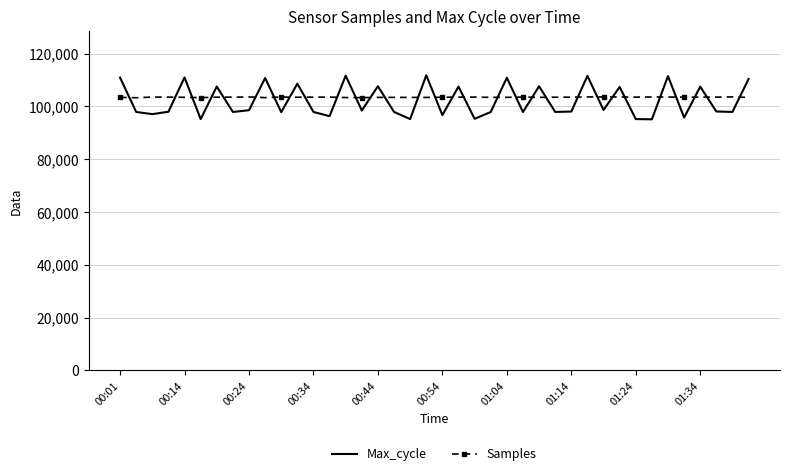

Which series has the largest range (max minus min)?

Max_cycle